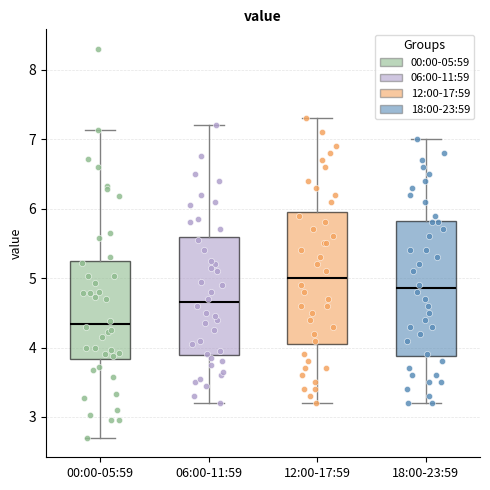

Reading left to right, transcribe this box plot: for each box, give where its median line is, the range the box spans, and where its two whiskers end, as read against the y-axis. The values are not printed on the chart, so give them approximately, as read against the axis.

00:00-05:59: median 4.3, box 3.8 to 5.2, whiskers 2.7 to 7.1
06:00-11:59: median 4.7, box 3.9 to 5.6, whiskers 3.2 to 7.2
12:00-17:59: median 5.0, box 4.1 to 6.0, whiskers 3.2 to 7.3
18:00-23:59: median 4.9, box 3.9 to 5.8, whiskers 3.2 to 7.0